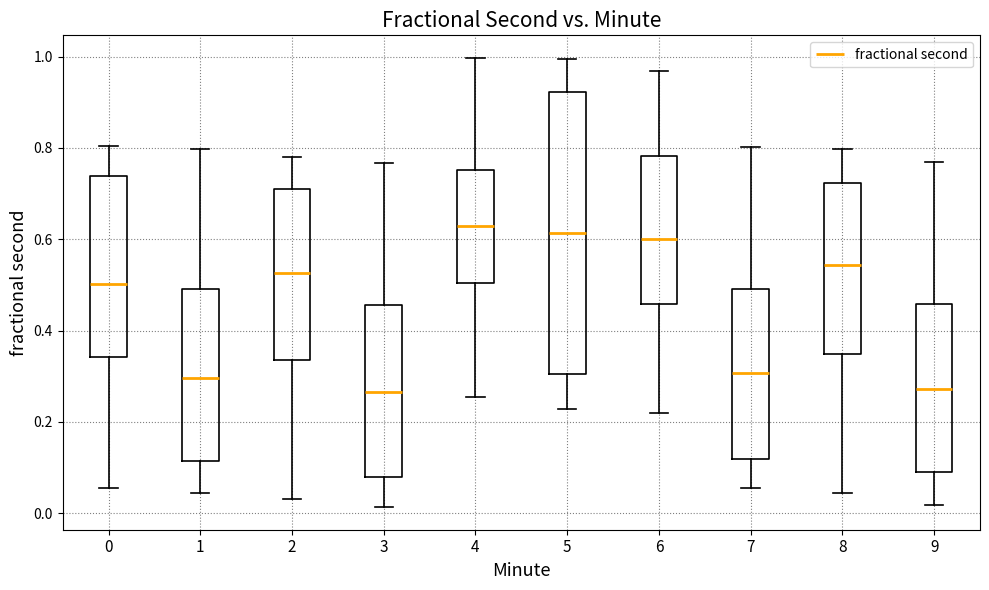

Reading left to right, read every box against the y-axis: the position of its median line, the range the box covers, and the ends of its whiskers. The values are not printed on the chart, so give them approximately, as read against the axis.

0: median 0.50, box 0.34 to 0.74, whiskers 0.06 to 0.80
1: median 0.30, box 0.12 to 0.50, whiskers 0.04 to 0.80
2: median 0.52, box 0.34 to 0.72, whiskers 0.04 to 0.78
3: median 0.26, box 0.08 to 0.46, whiskers 0.02 to 0.76
4: median 0.62, box 0.50 to 0.76, whiskers 0.26 to 1.00
5: median 0.62, box 0.30 to 0.92, whiskers 0.22 to 1.00
6: median 0.60, box 0.46 to 0.78, whiskers 0.22 to 0.96
7: median 0.30, box 0.12 to 0.50, whiskers 0.06 to 0.80
8: median 0.54, box 0.34 to 0.72, whiskers 0.04 to 0.80
9: median 0.28, box 0.10 to 0.46, whiskers 0.02 to 0.78